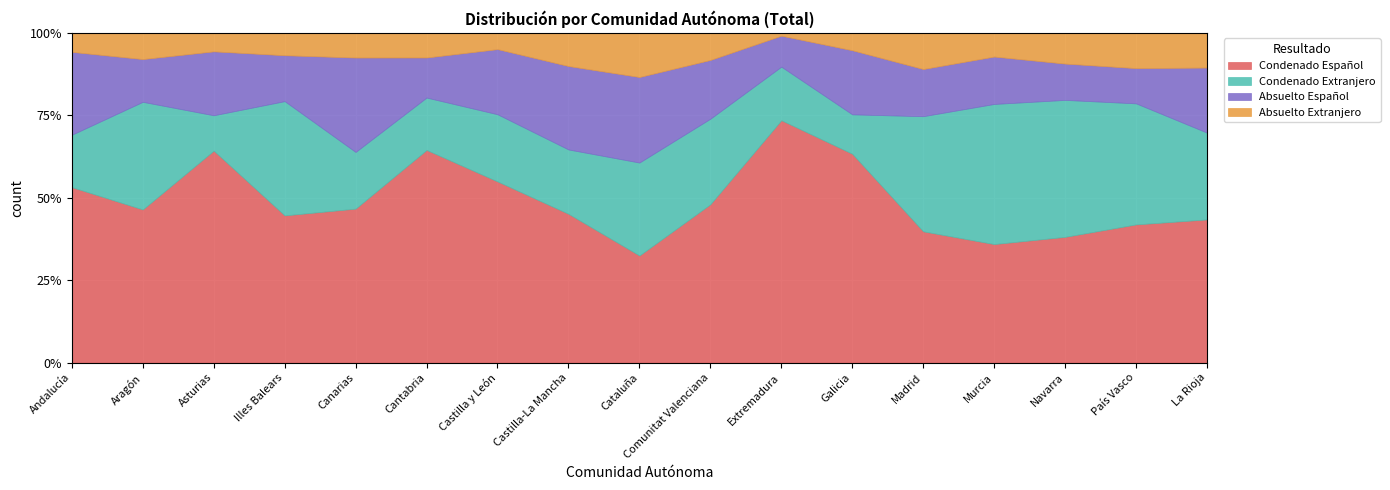

The value of Condenado Extranjero at Cantabria is 17. True or false?

True